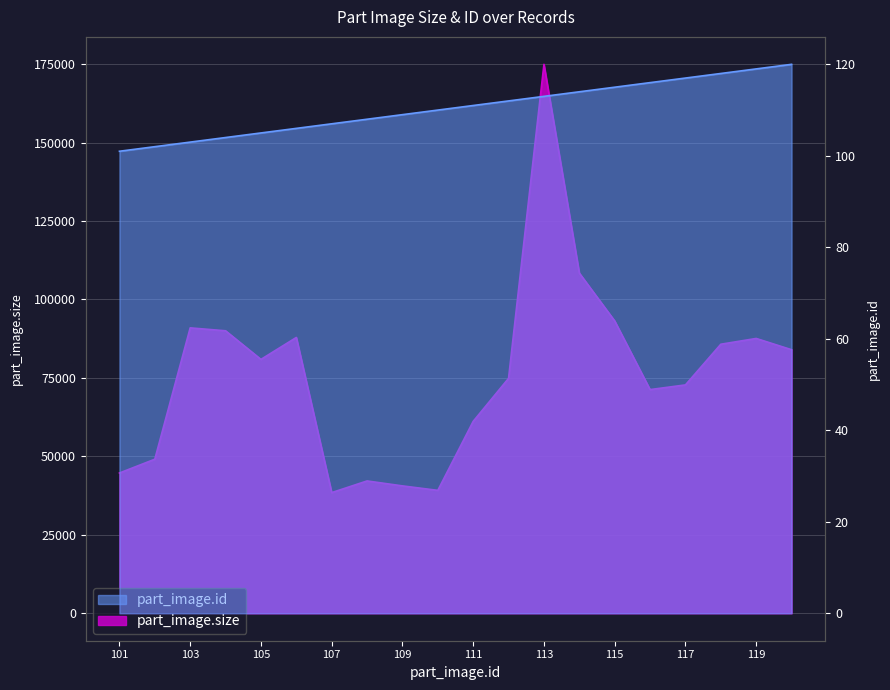

True or false: part_image.id has a value of 114 at 114.

True